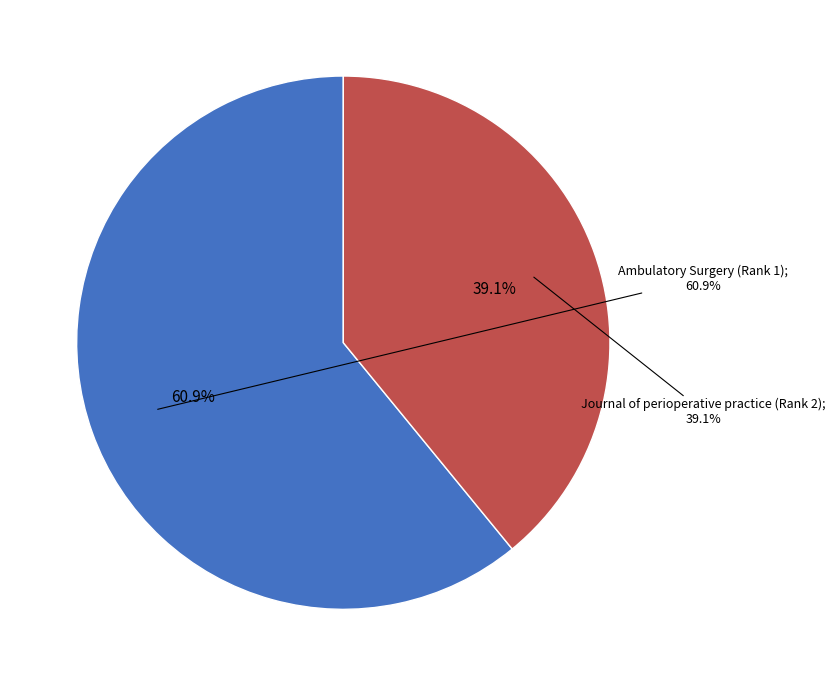

Is it true that Ambulatory Surgery (Rank 1) is 73% of the pie?

False